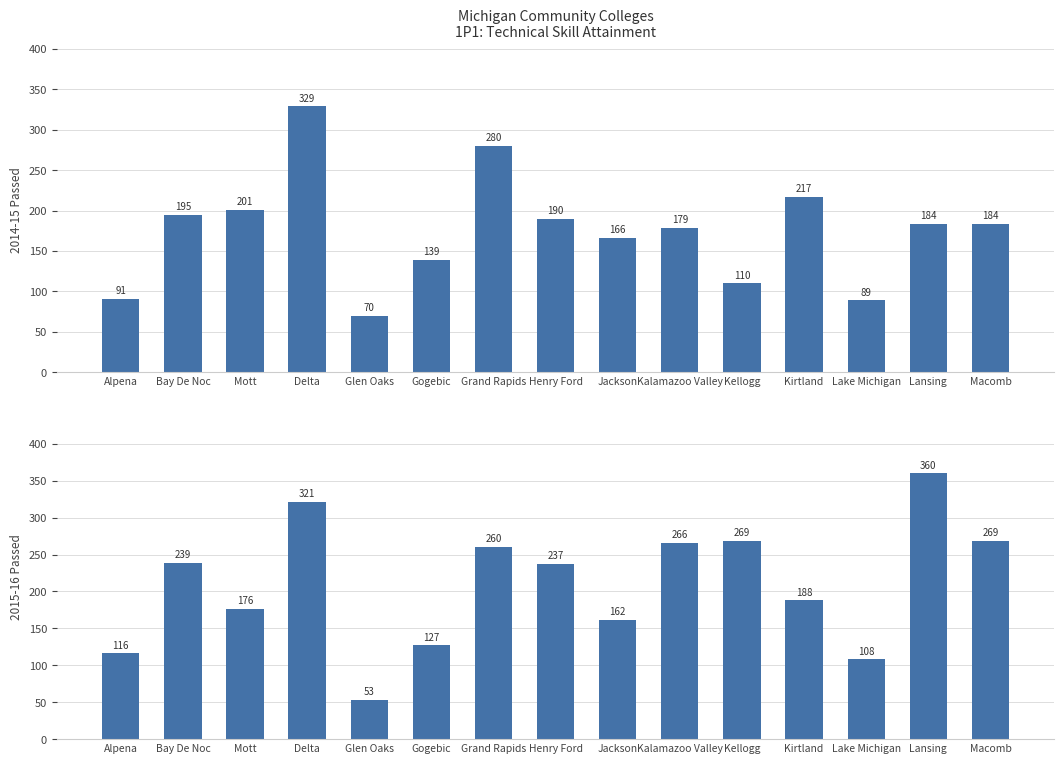

Is it true that 2014-15 Passed equals 73 at Kellogg?

False